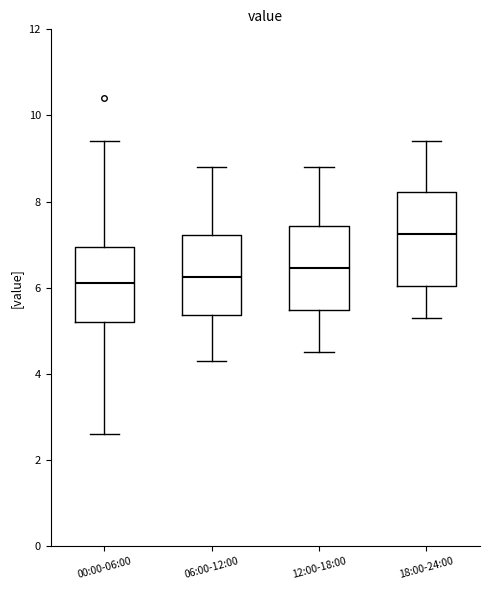

Where does the lower whisker of the box for 06:00-12:00 end on the y-axis? The values are not printed on the chart, so give them approximately, as read against the axis.

4.4